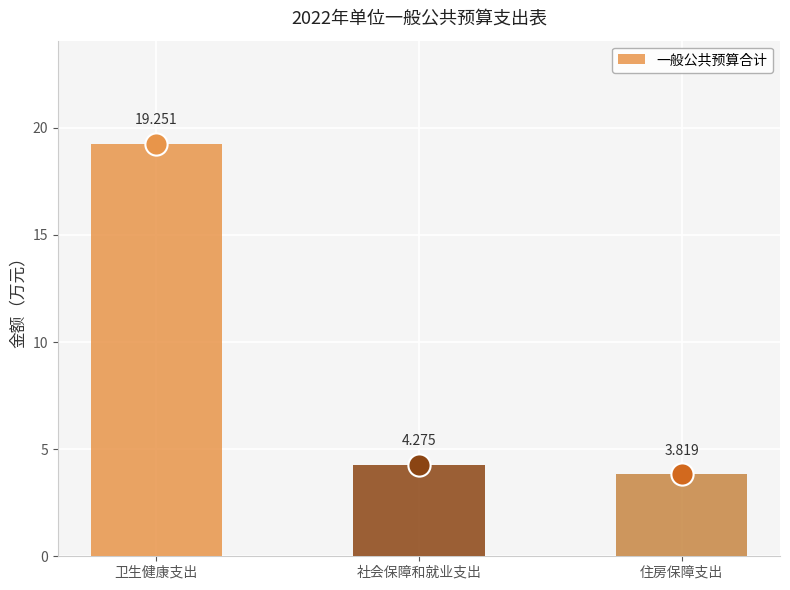

What is the value of the 1st bar from the left?

19.3